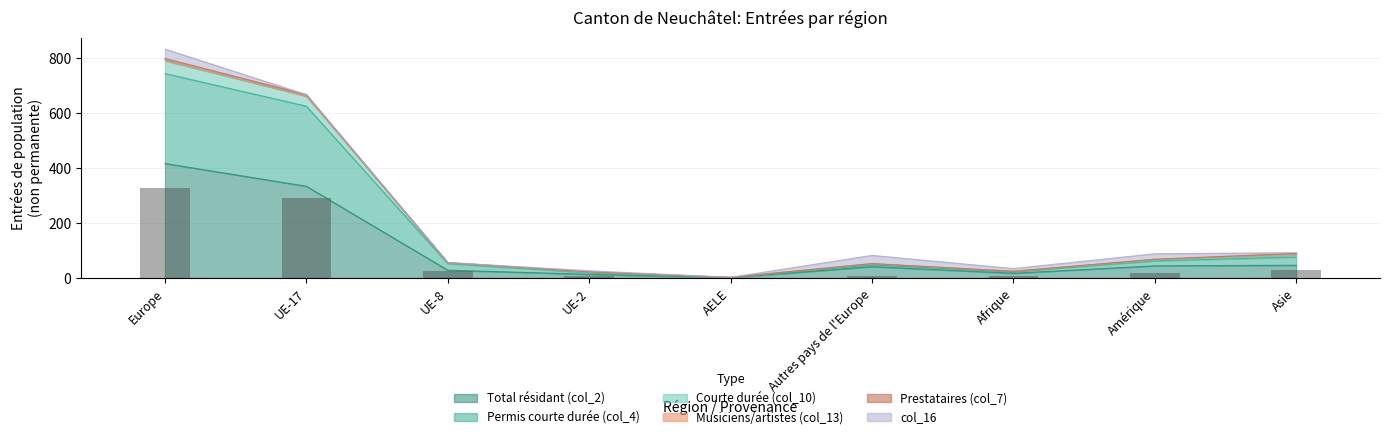

True or false: the data shows 18 at Amérique.

True